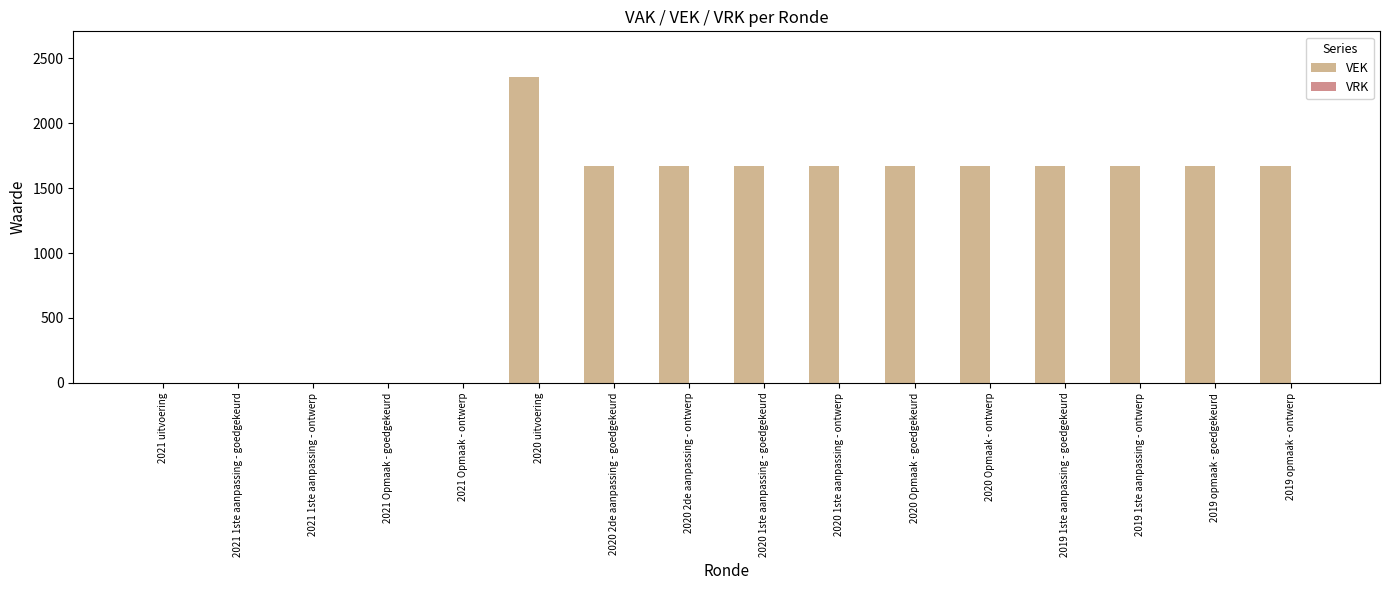

Which category has the highest value across all series?

2020 uitvoering